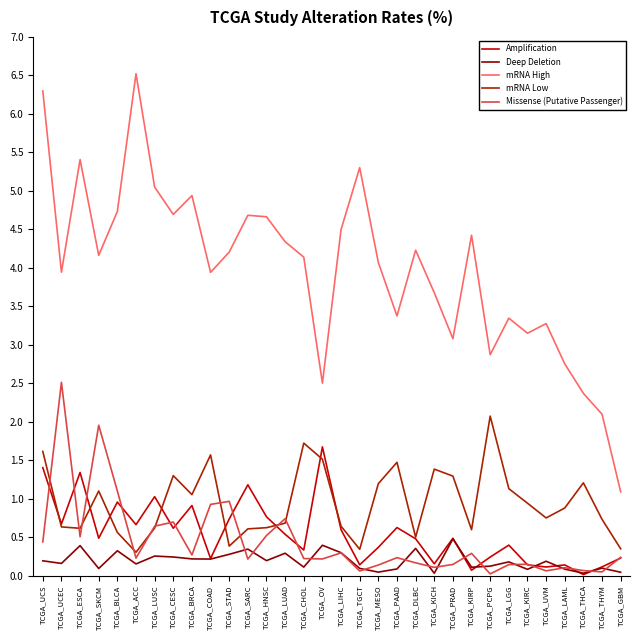

True or false: mRNA High and Missense (Putative Passenger) intersect in this chart.

False